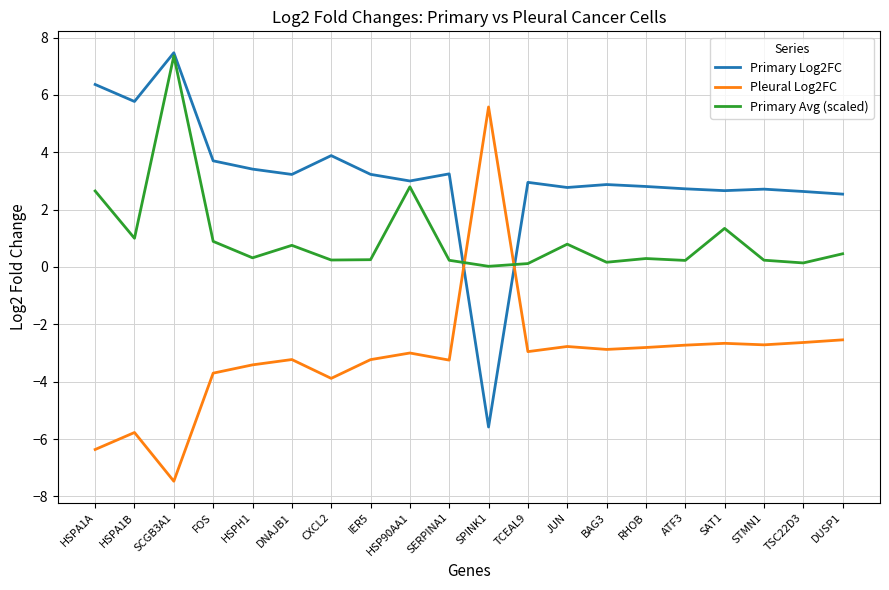

At which label does Pleural Log2FC first exceed -2?

SPINK1